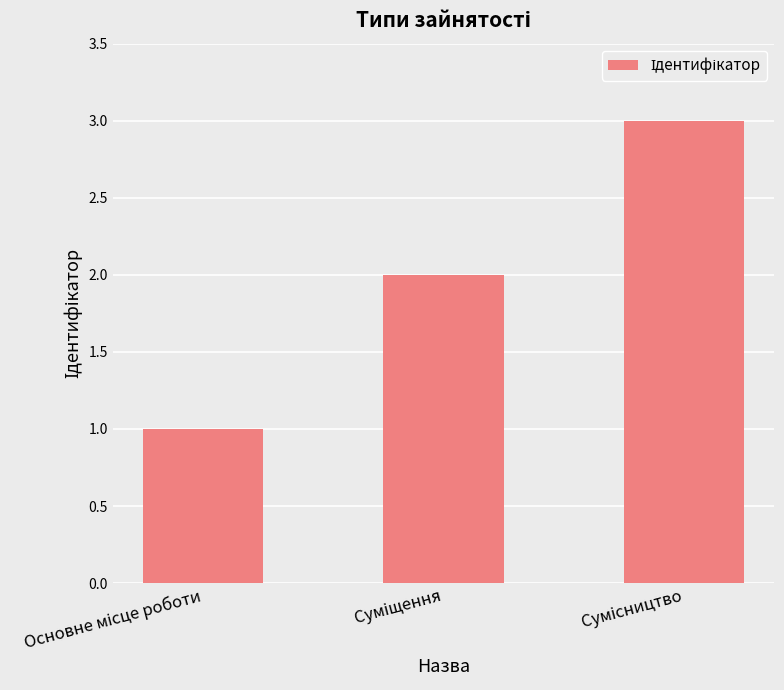

What is the sum of all values?

6